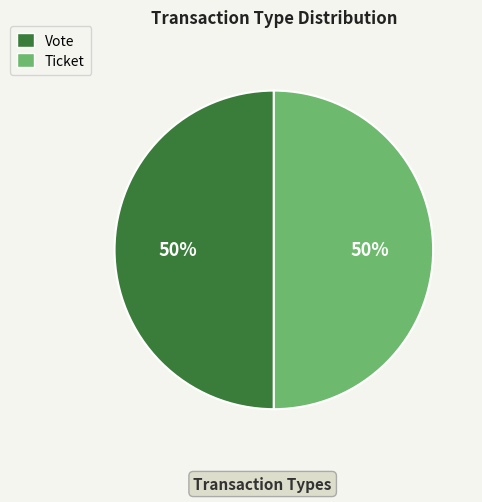

True or false: Ticket accounts for 41% of the total.

False